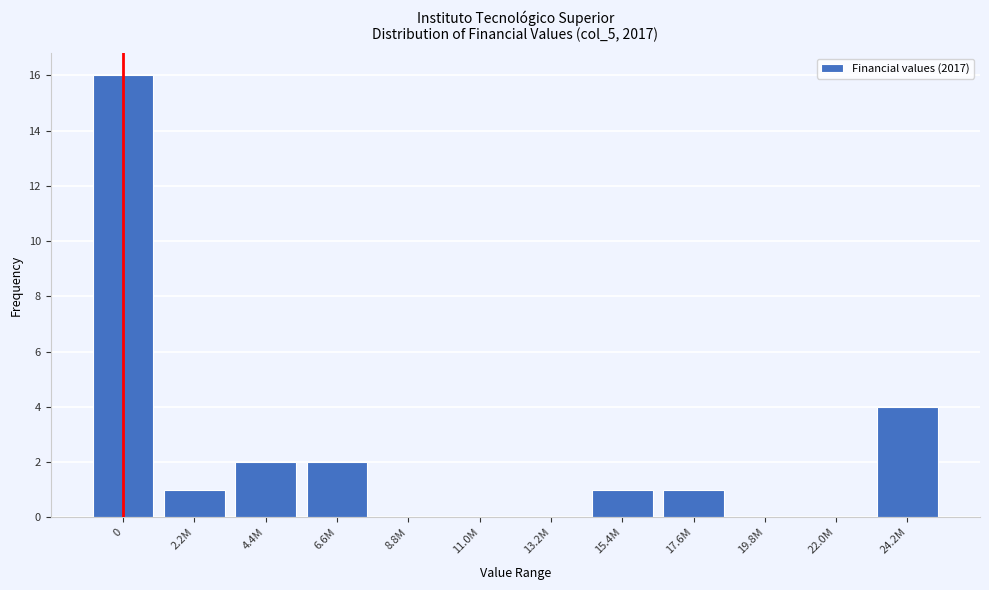

Reading left to right, what are all the values shown in this chart?

0=16	2.2M=1	4.4M=2	6.6M=2	8.8M=0	11.0M=0	13.2M=0	15.4M=1	17.6M=1	19.8M=0	22.0M=0	24.2M=4